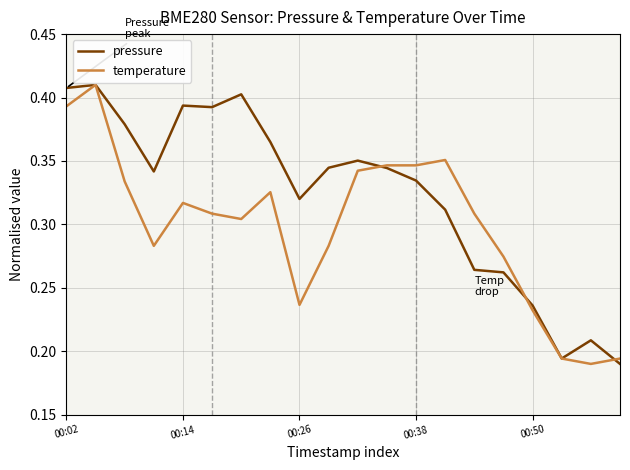

List the series in order of their overall mean, highest first.

pressure, temperature